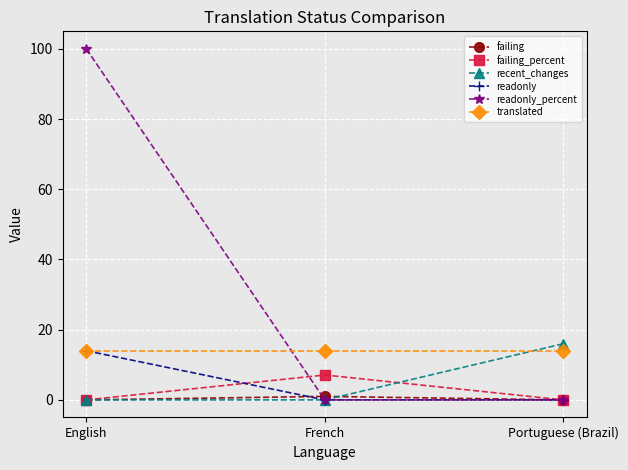

Between English and Portuguese (Brazil), which series saw the biggest shift?

readonly_percent